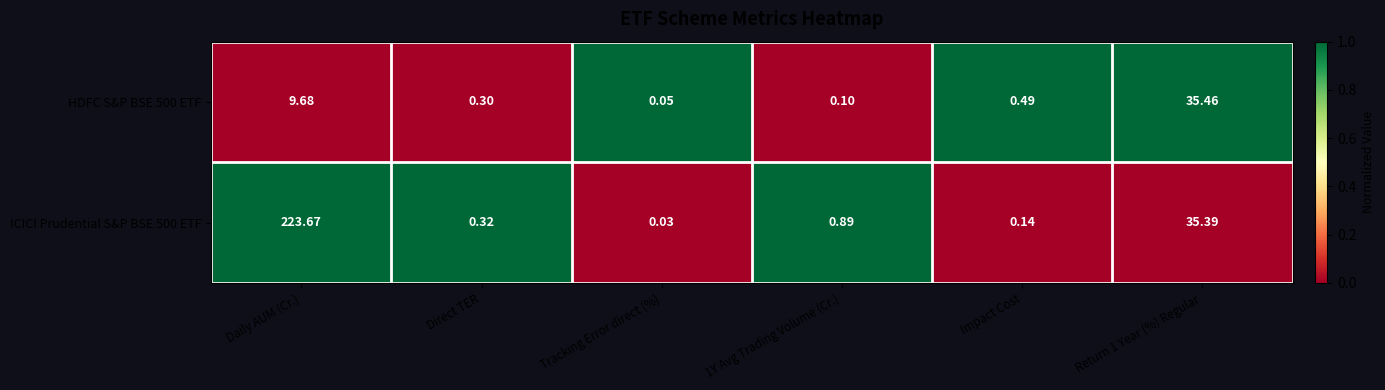

At which category is the sum across all series the highest?

Daily AUM (Cr.)